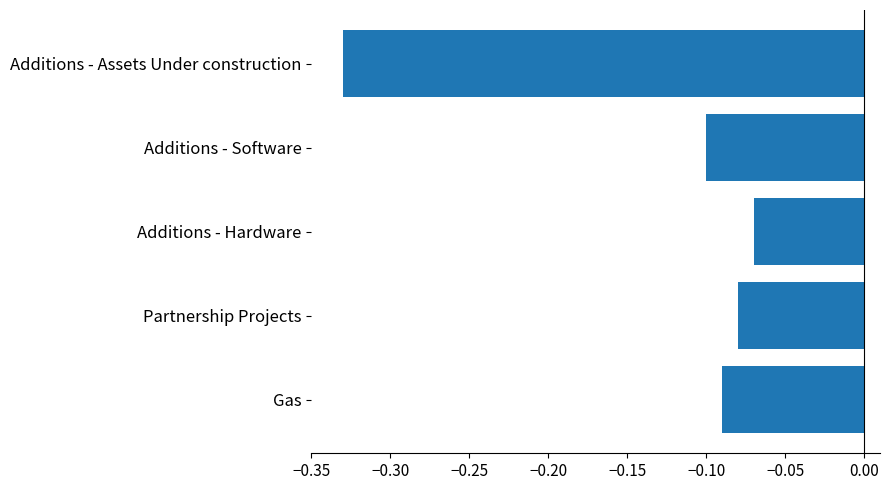

Between Additions - Hardware and Gas, which is larger?

Additions - Hardware